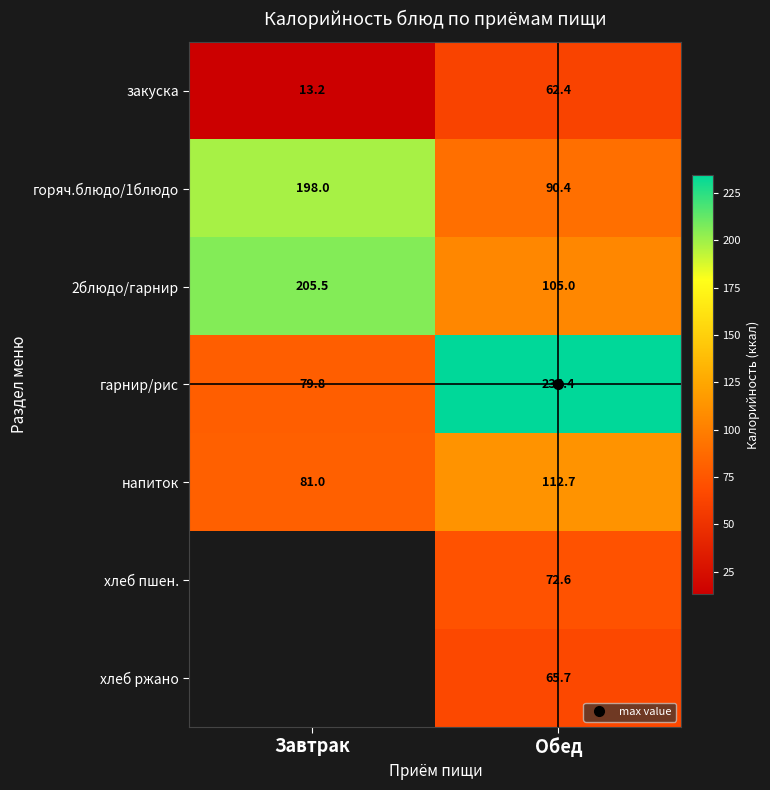

What is the total value across all series at Завтрак?

577.5